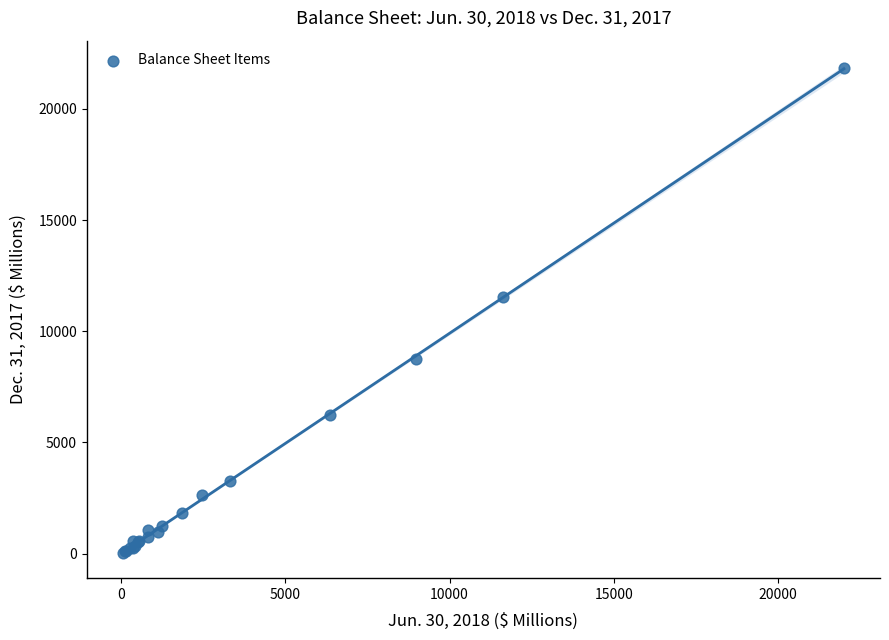

What Y value in the scatter plot is closest to 10925?

11559